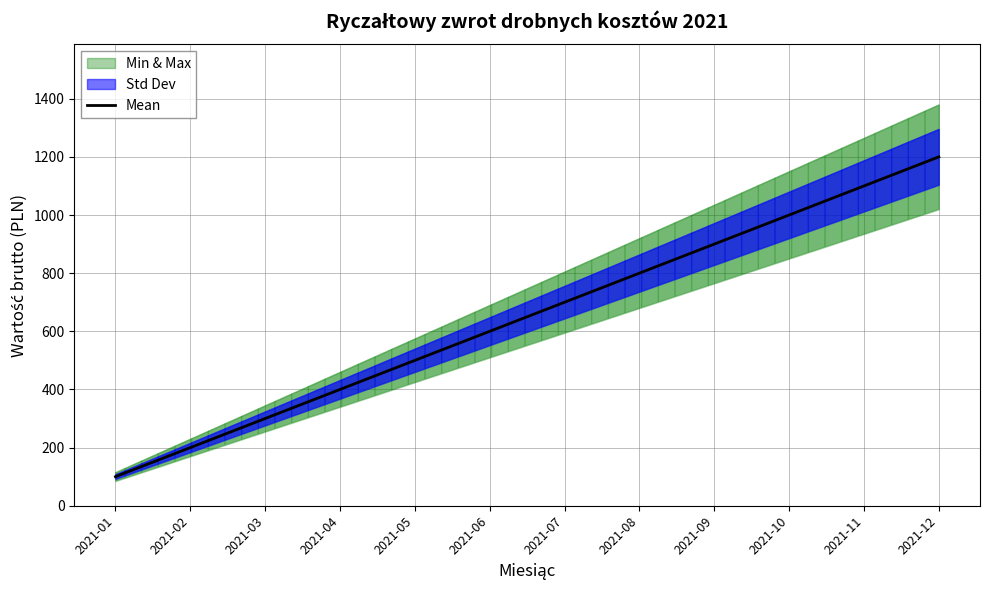

Rank the categories by value from lowest to highest.

2021-01, 2021-02, 2021-03, 2021-04, 2021-05, 2021-06, 2021-07, 2021-08, 2021-09, 2021-10, 2021-11, 2021-12